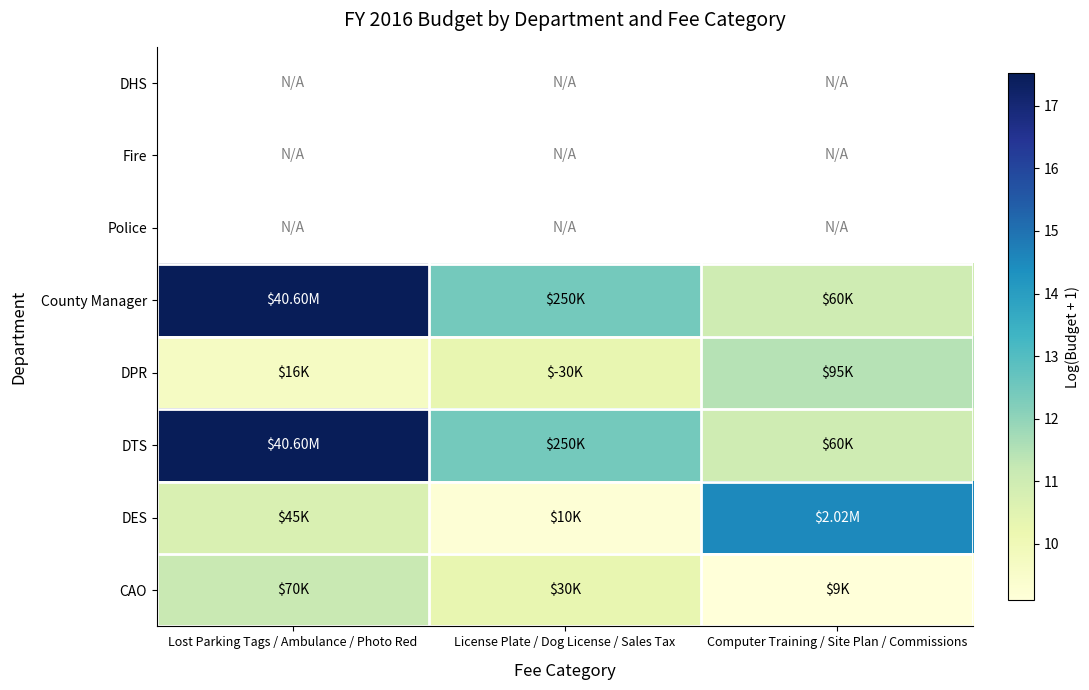

Is the value of CAO at License Plate / Dog License / Sales Tax greater than the value of DPR at Computer Training / Site Plan / Commissions?

No